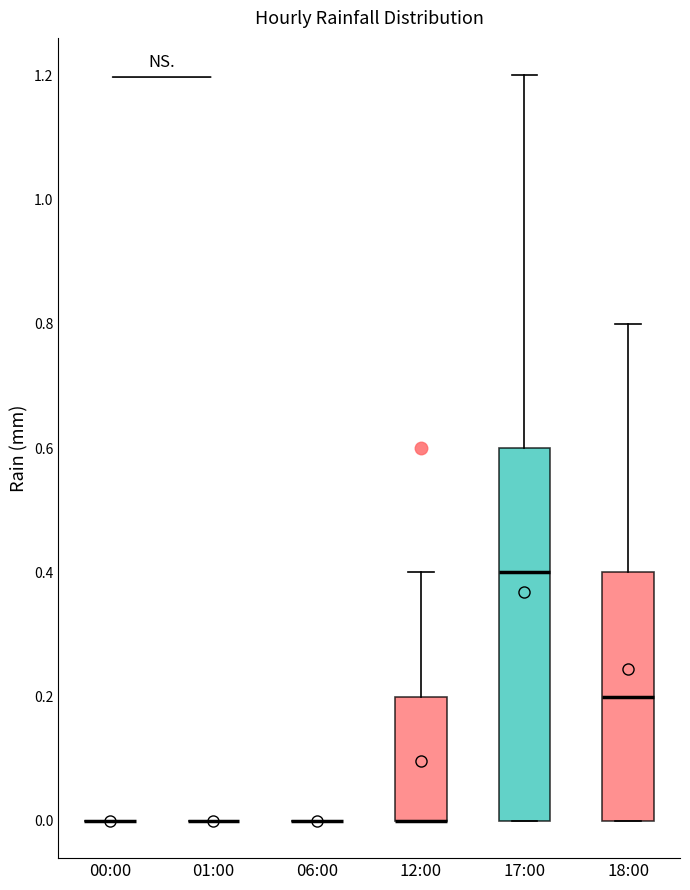

Reading left to right, read every box against the y-axis: the position of its median line, the range the box covers, and the ends of its whiskers. The values are not printed on the chart, so give them approximately, as read against the axis.

00:00: box collapsed to a line at 0.0, whiskers 0.0 to 0.0
01:00: box collapsed to a line at 0.0, whiskers 0.0 to 0.0
06:00: box collapsed to a line at 0.0, whiskers 0.0 to 0.0
12:00: median 0.0 (drawn on the box's lower edge), box 0.0 to 0.2, whiskers 0.0 to 0.4
17:00: median 0.4, box 0.0 to 0.6, whiskers 0.0 to 1.2
18:00: median 0.2, box 0.0 to 0.4, whiskers 0.0 to 0.8